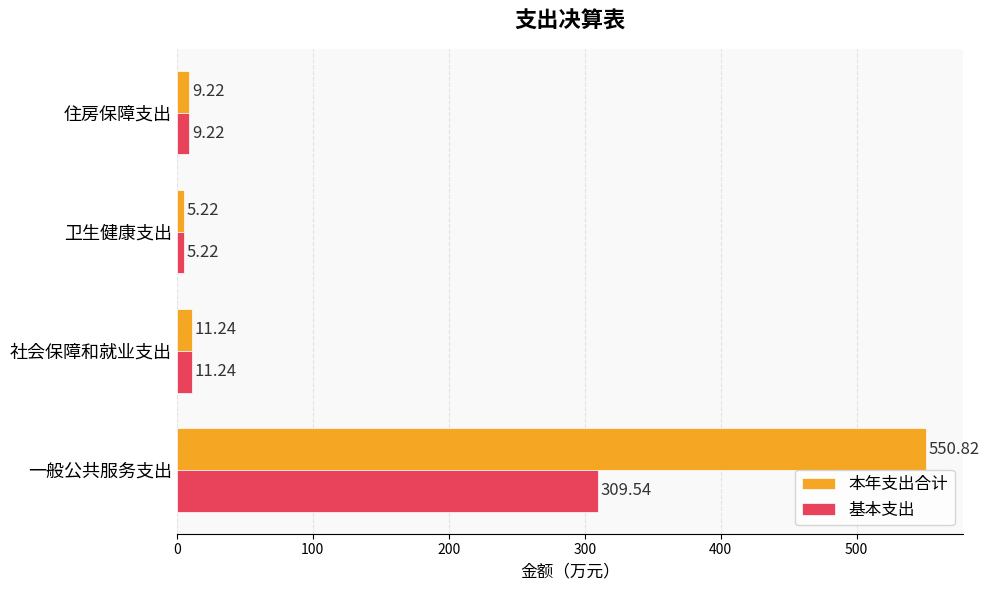

What is the sum of all 本年支出合计 values?

576.5